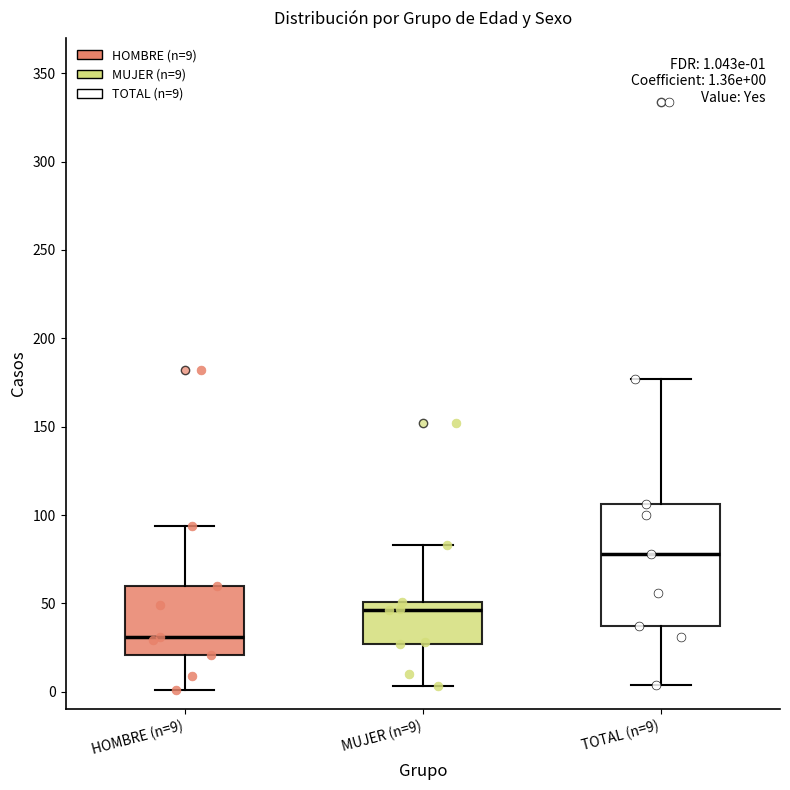

Which box has the highest median line?

TOTAL (n=9)